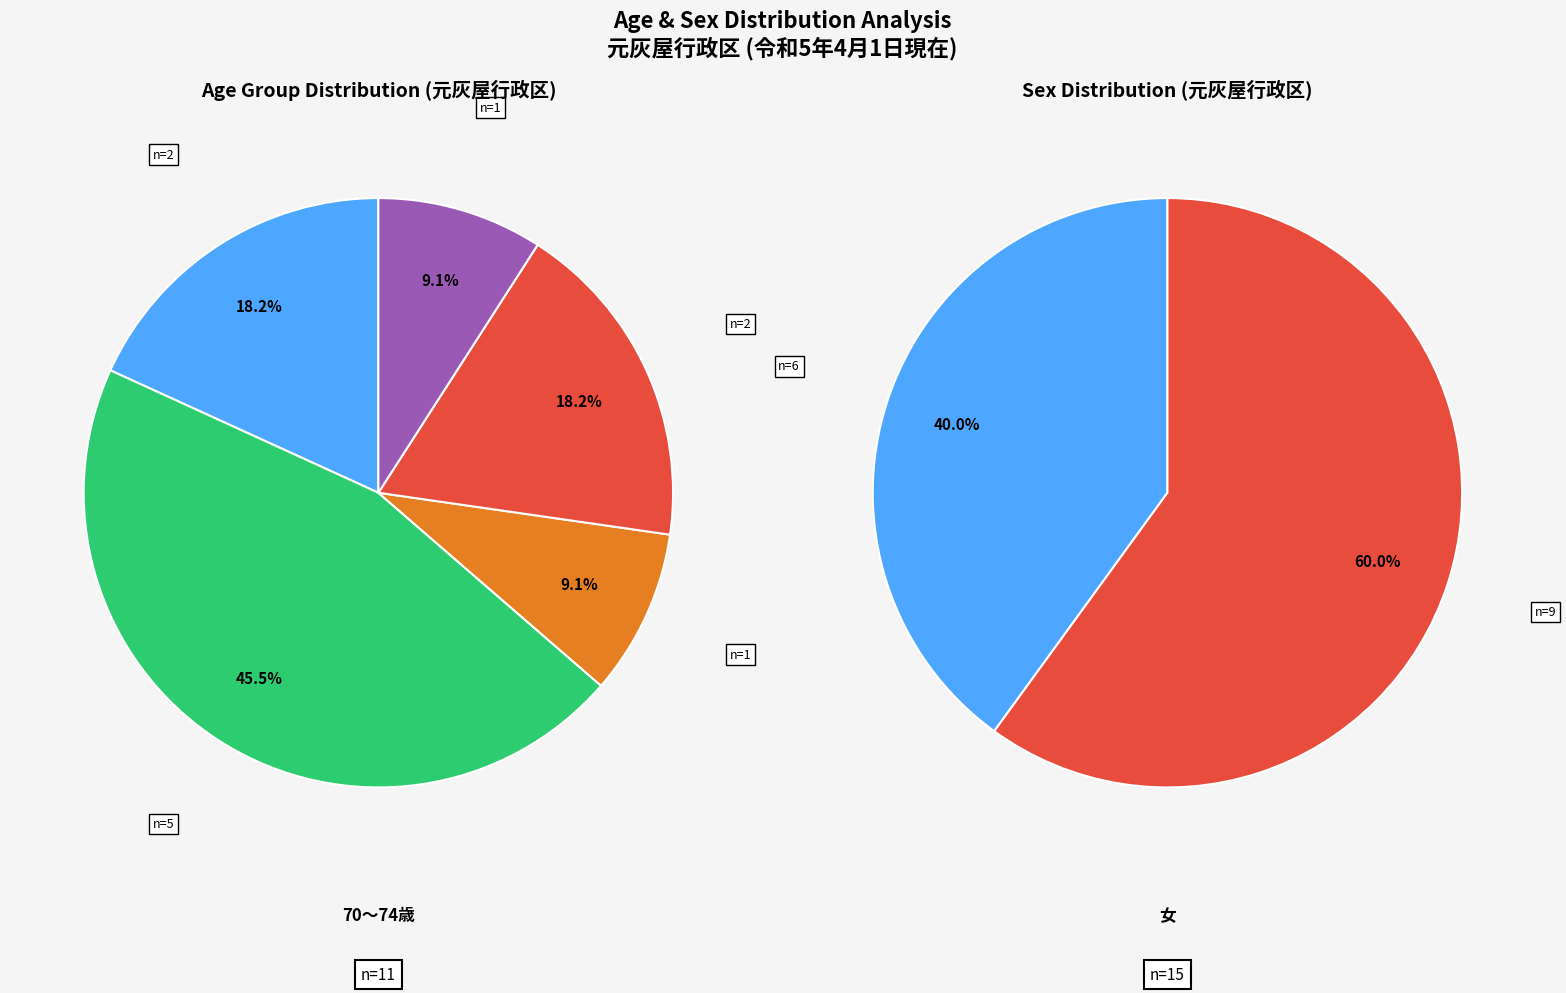

To the nearest percent, what is the average slice percentage?

20%